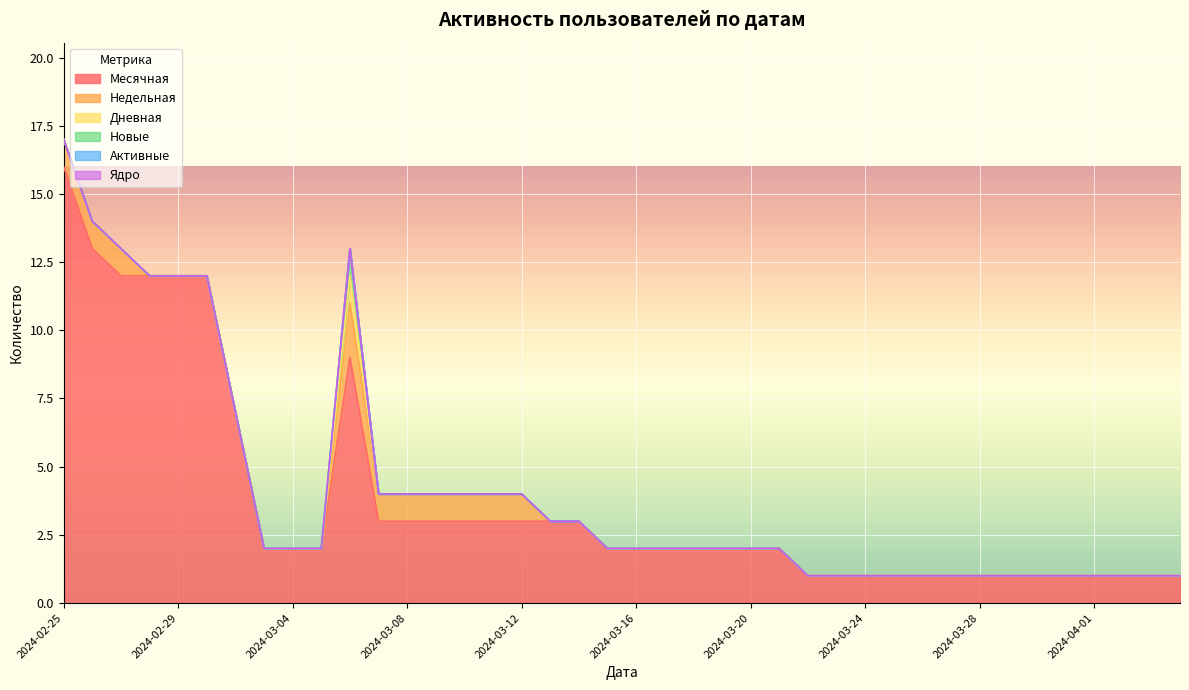

What are all the series names shown in the legend?

Месячная, Недельная, Дневная, Новые, Активные, Ядро